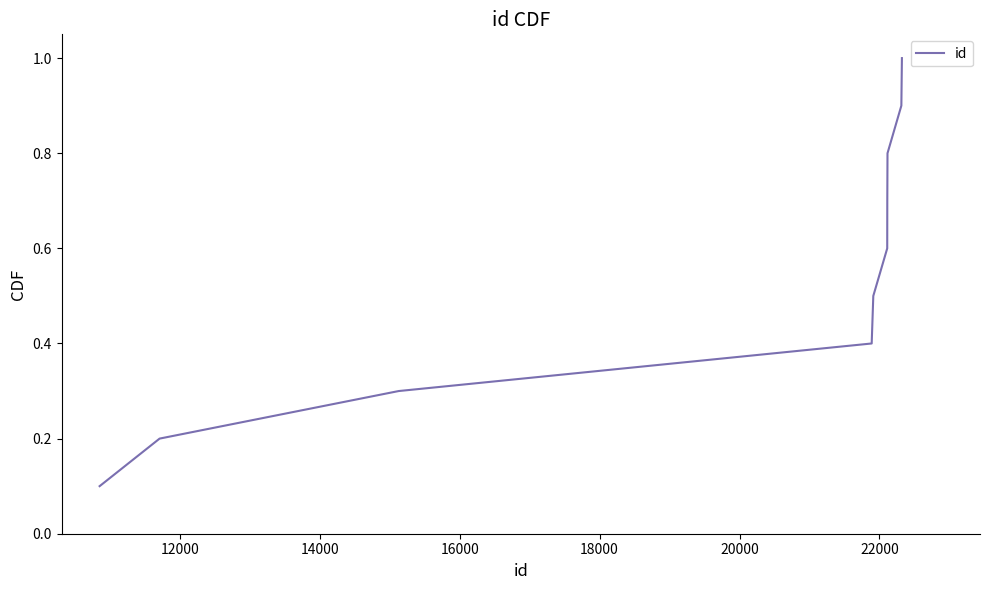

What is the difference between the maximum and minimum values?

0.9